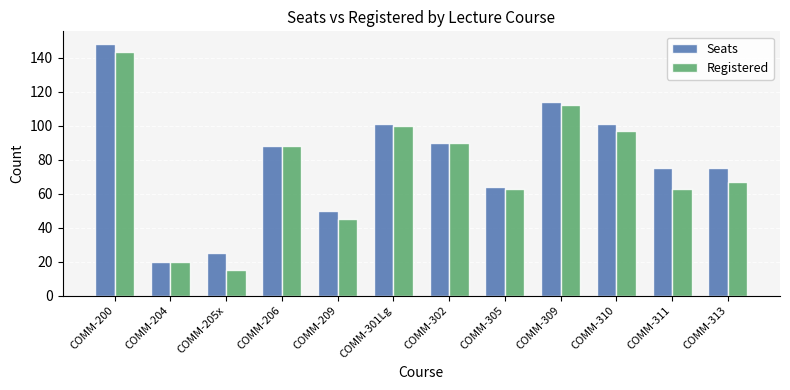

True or false: Seats has a value of 52 at COMM-301Lg.

False